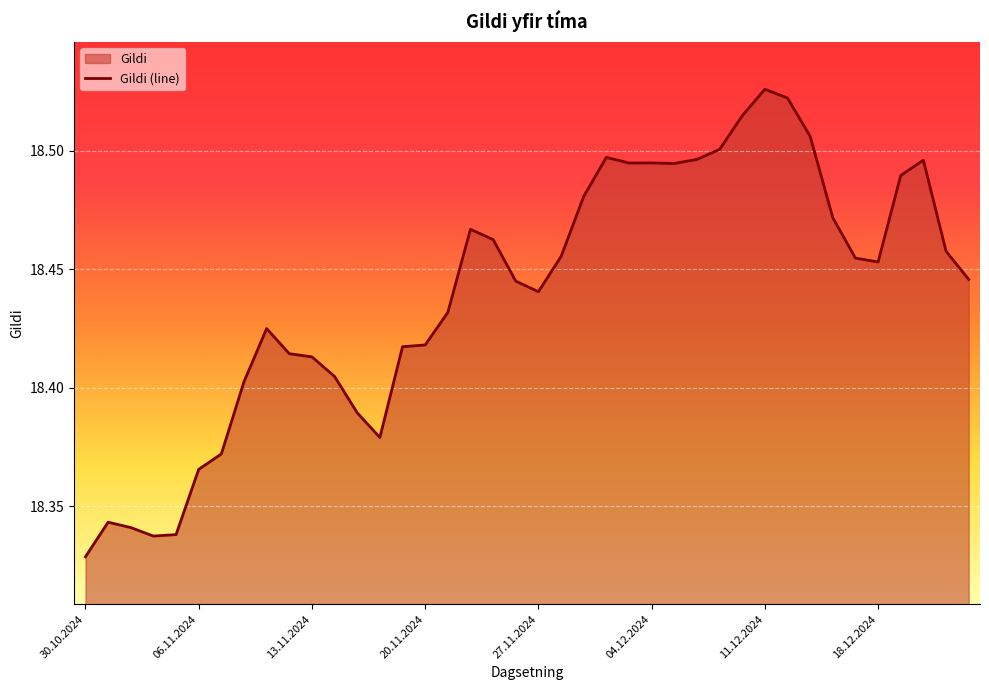

Count the values in the range 18 to 19.

40